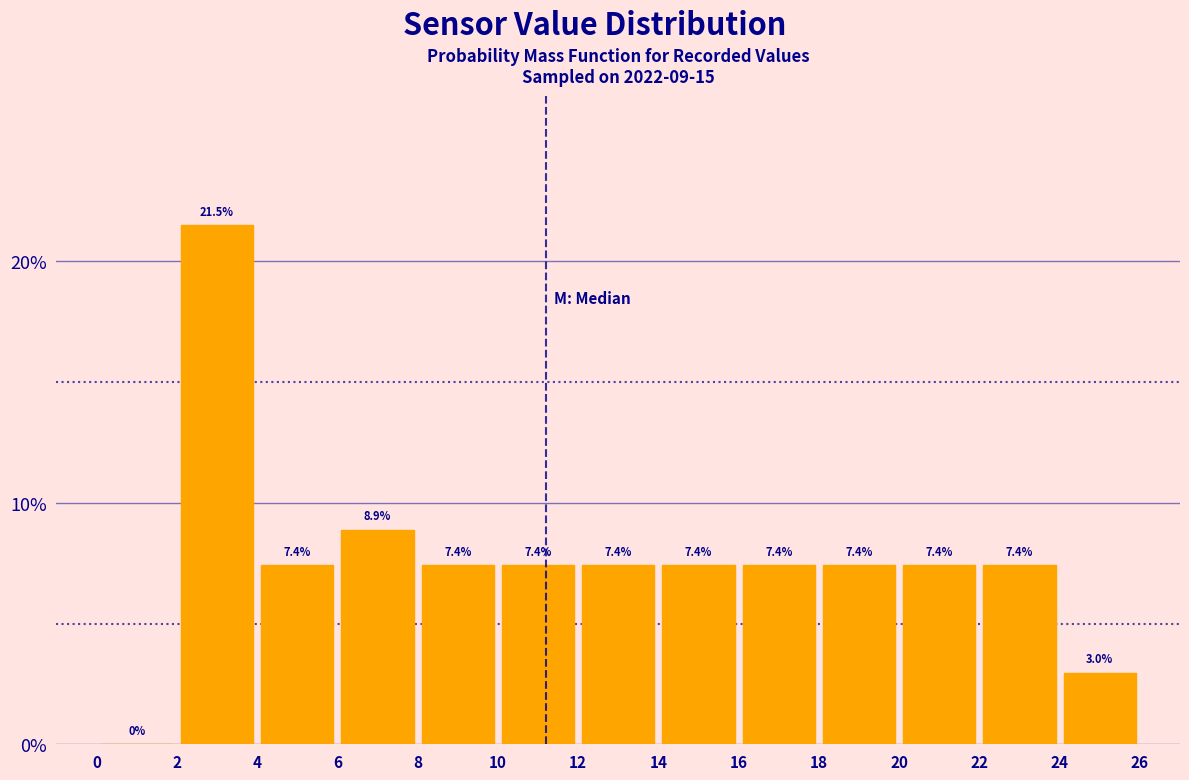

Reading left to right, transcribe this chart: for each bar, give the range it covers on the x-axis and its height.

0 to 2: 0.0
2 to 4: 21.5
4 to 6: 7.4
6 to 8: 8.9
8 to 10: 7.4
10 to 12: 7.4
12 to 14: 7.4
14 to 16: 7.4
16 to 18: 7.4
18 to 20: 7.4
20 to 22: 7.4
22 to 24: 7.4
24 to 26: 3.0